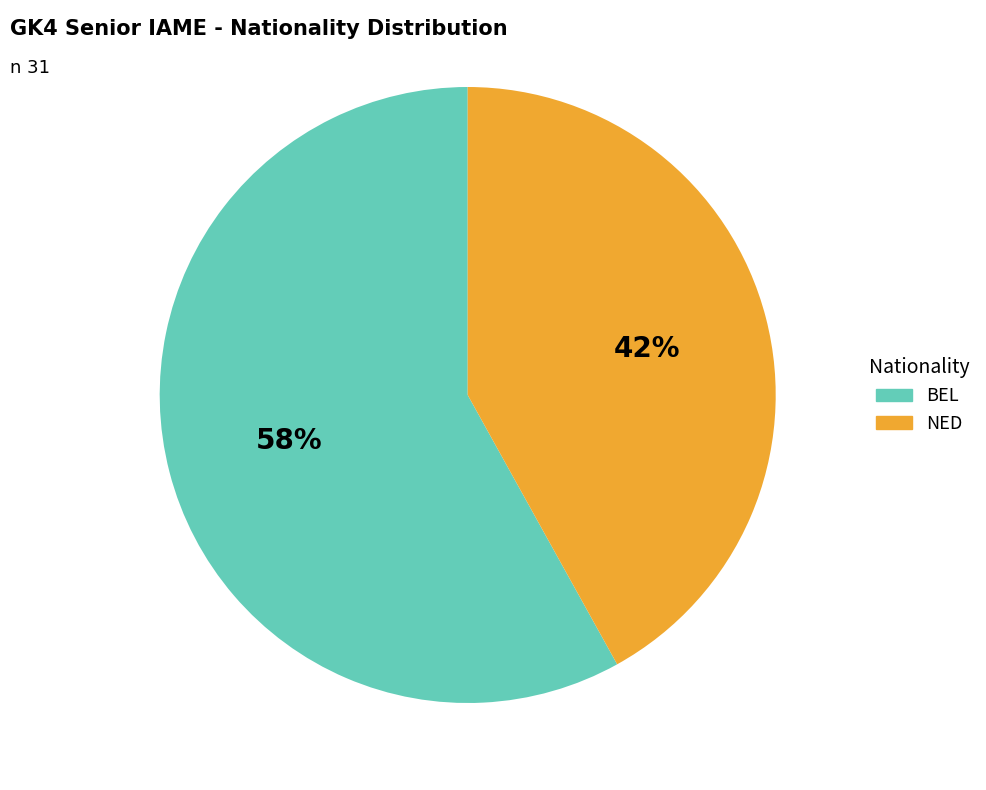

Combined, do BEL and NED account for over 50%?

Yes